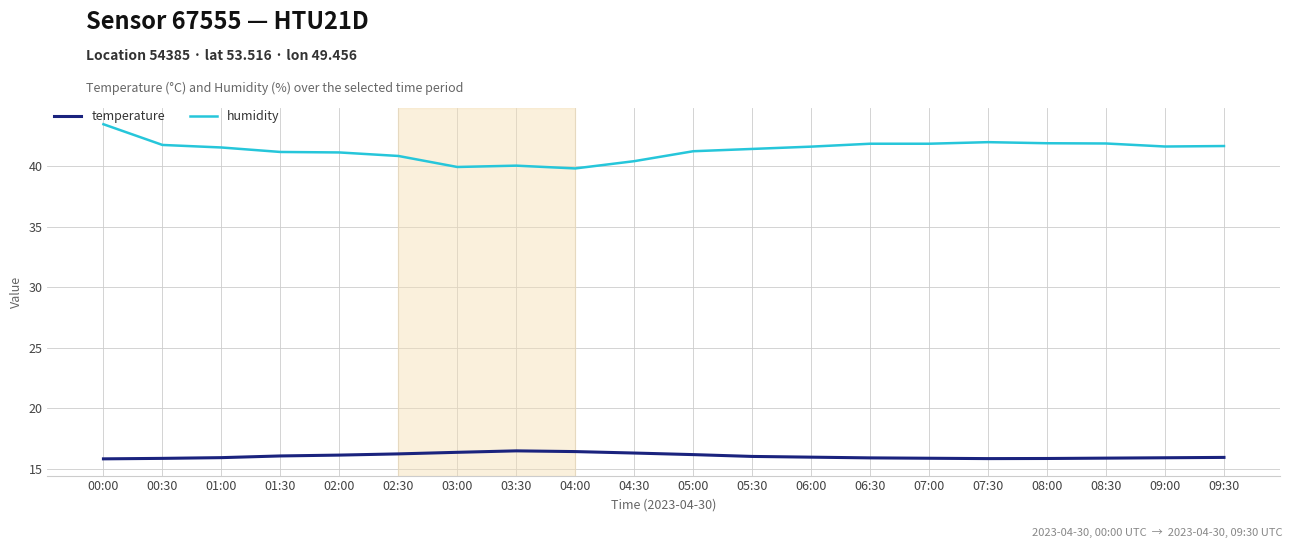

What is the difference between the maximum and second lowest values in the temperature series?

0.6